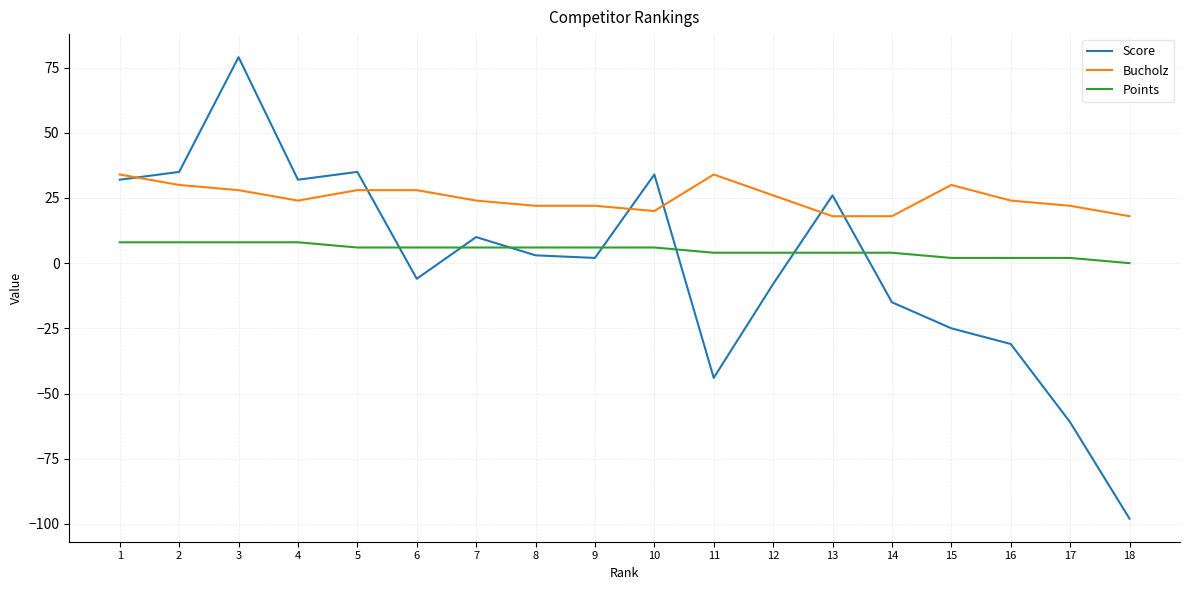

The Bucholz series shows 34 at 11. True or false?

True